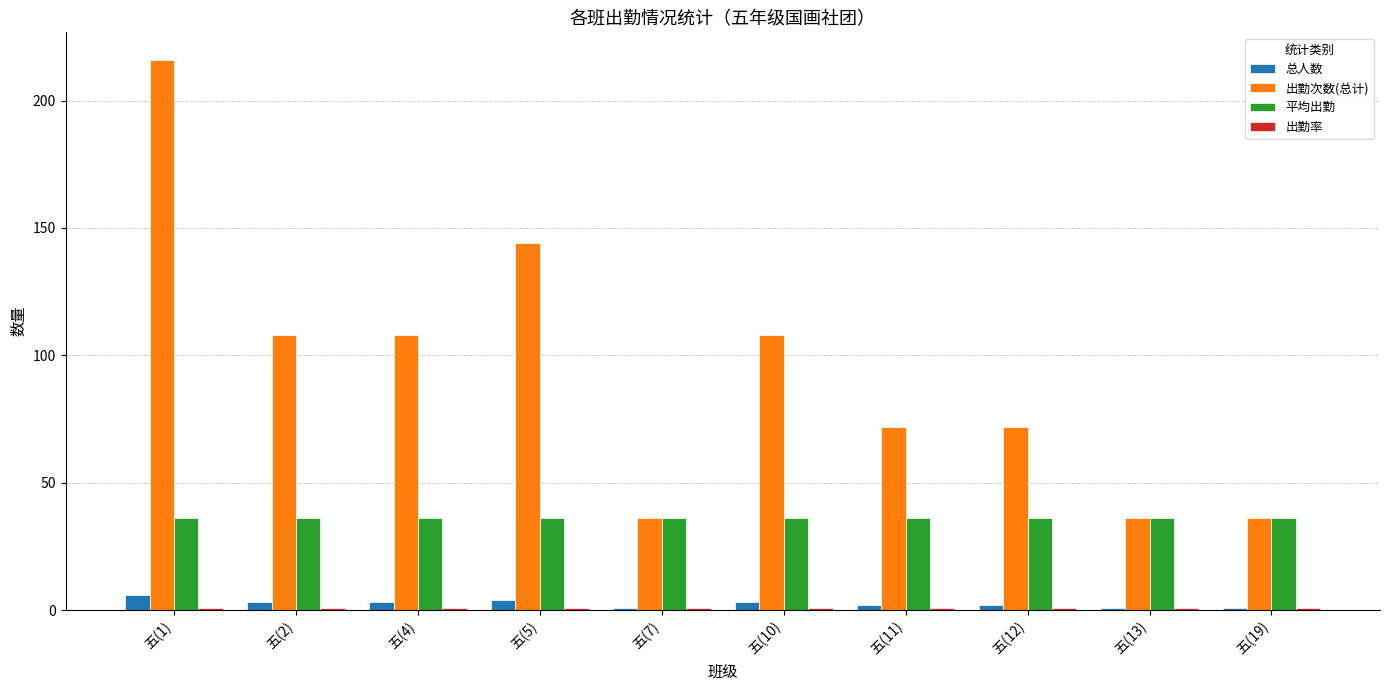

At which category is the sum across all series the highest?

五(1)